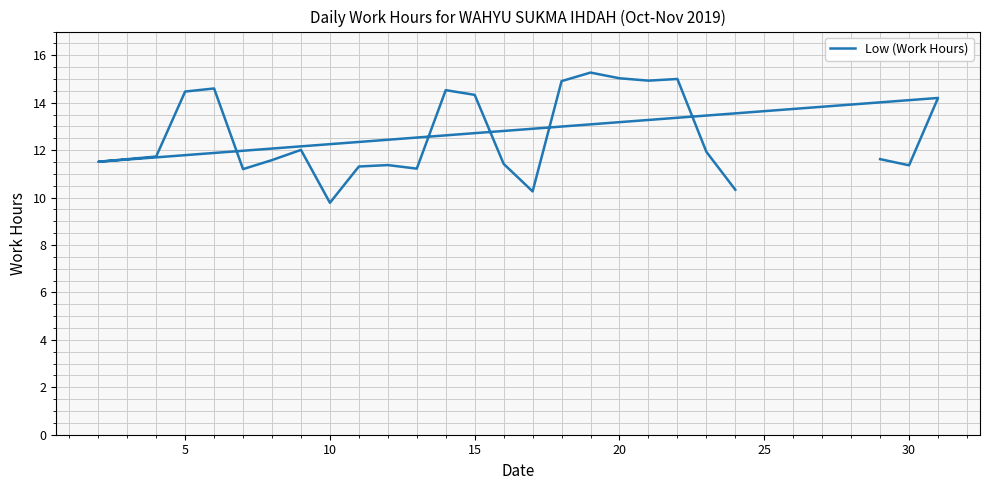

What is the difference between the maximum and minimum values?

5.5